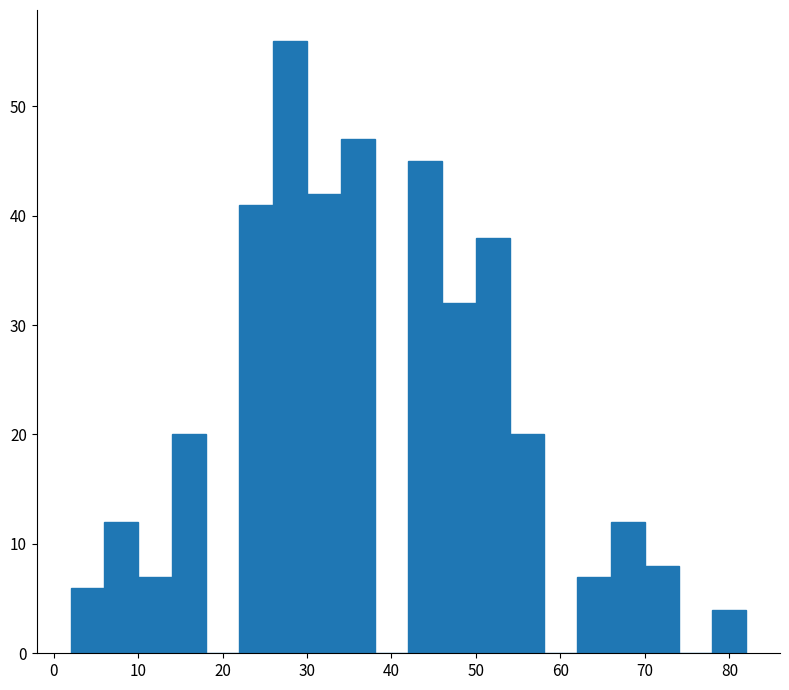

Over which range of the x-axis is the bar tallest?

26 to 30